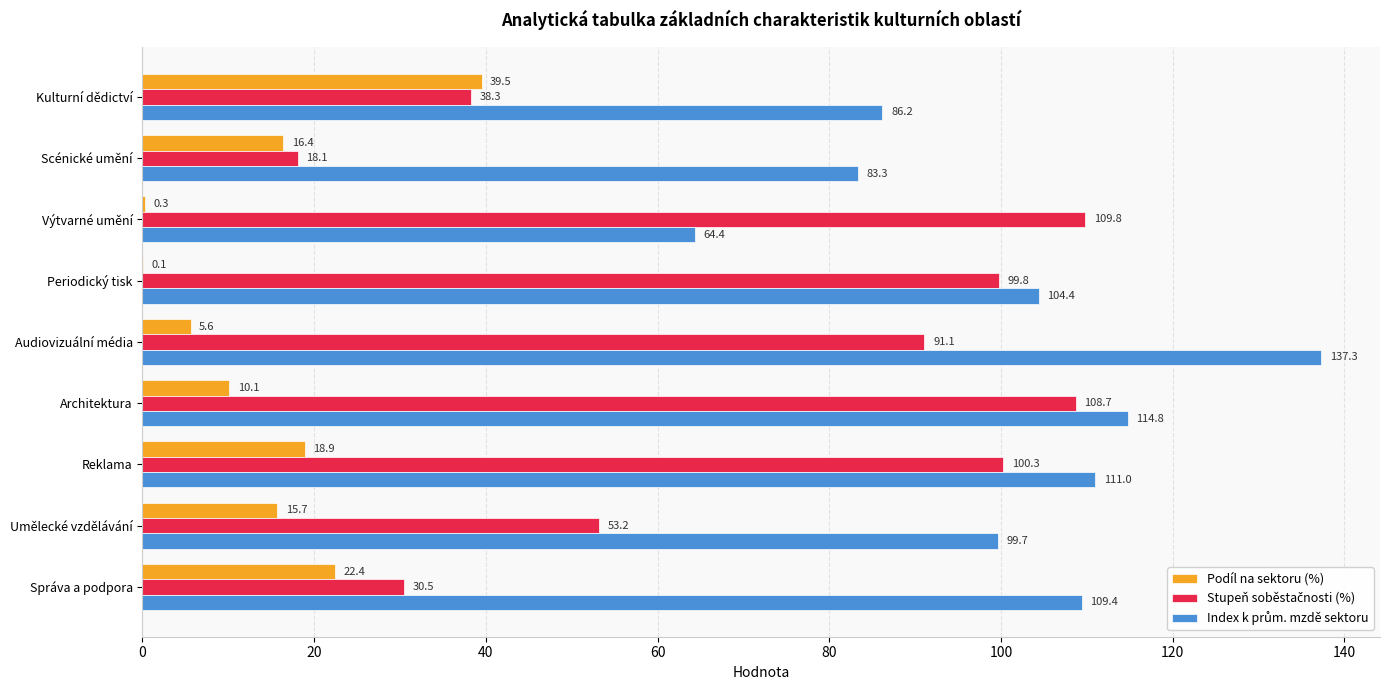

What is the sum of all Podíl na sektoru (%) values?

129.0